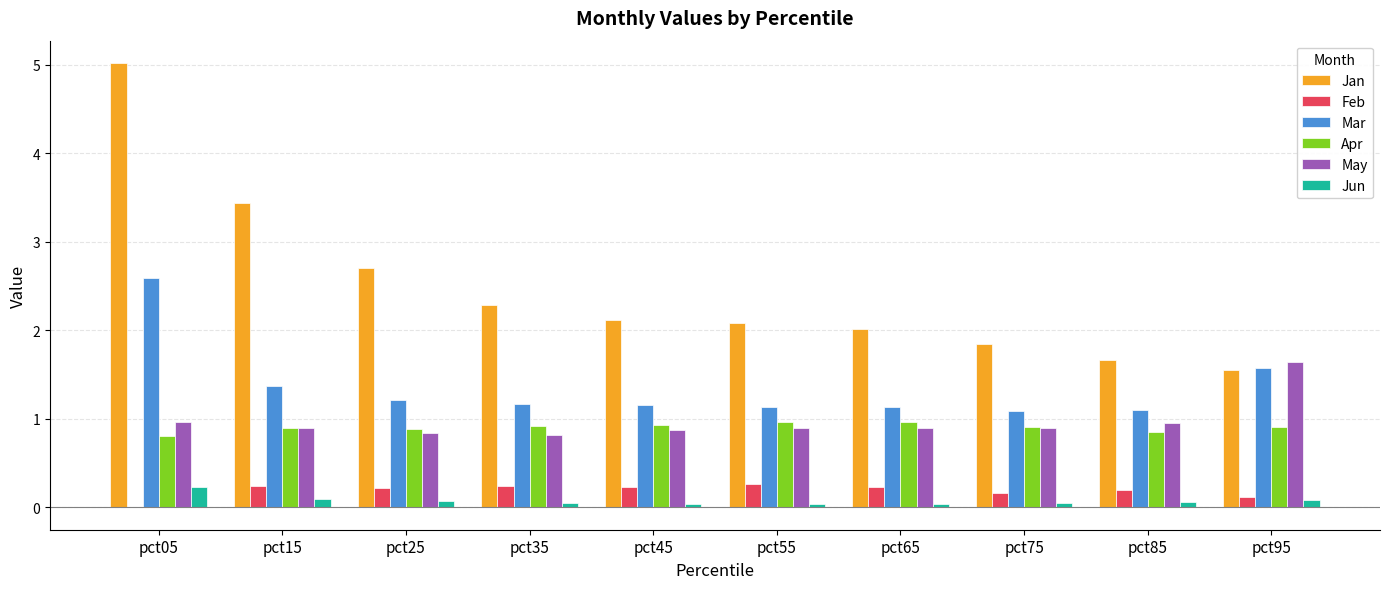

What is the sum of all May values?

9.7